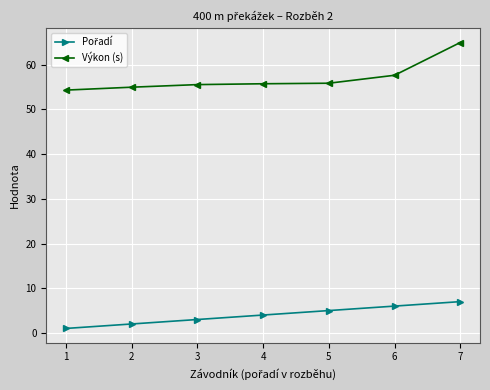

How many lines are shown in the chart?

2